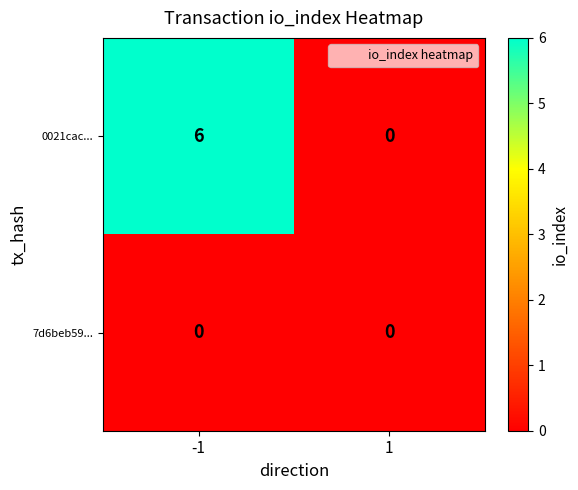

What is the greatest value displayed?

6